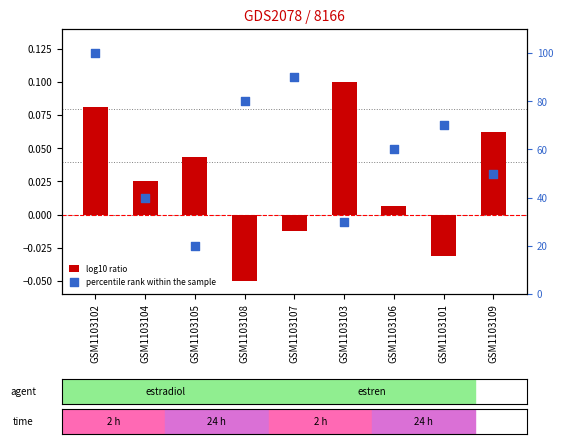

Which series has the largest total across all categories?

percentile rank within the sample